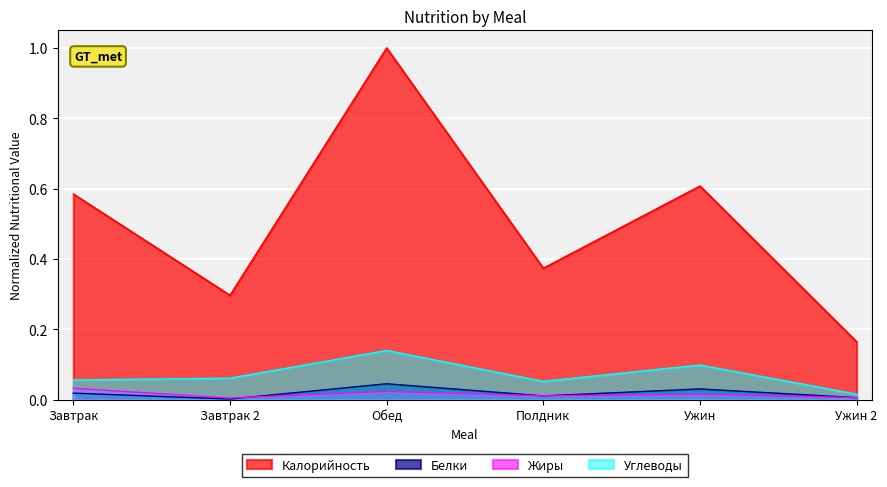

True or false: Углеводы and Жиры intersect in this chart.

False